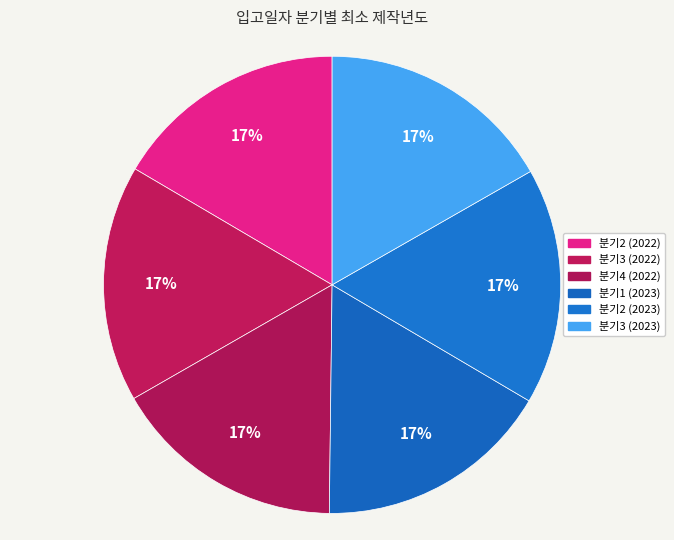

Is it true that 분기3 (2023) is 29% of the pie?

False